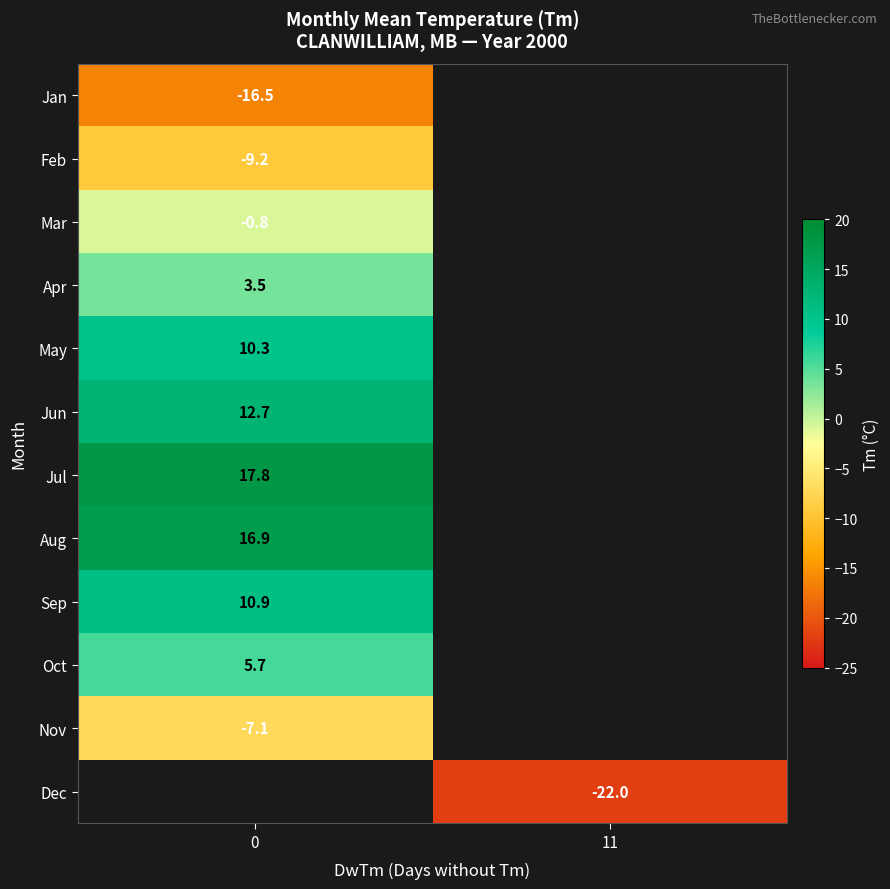

The value of Jan at 0 is -23.1. True or false?

False